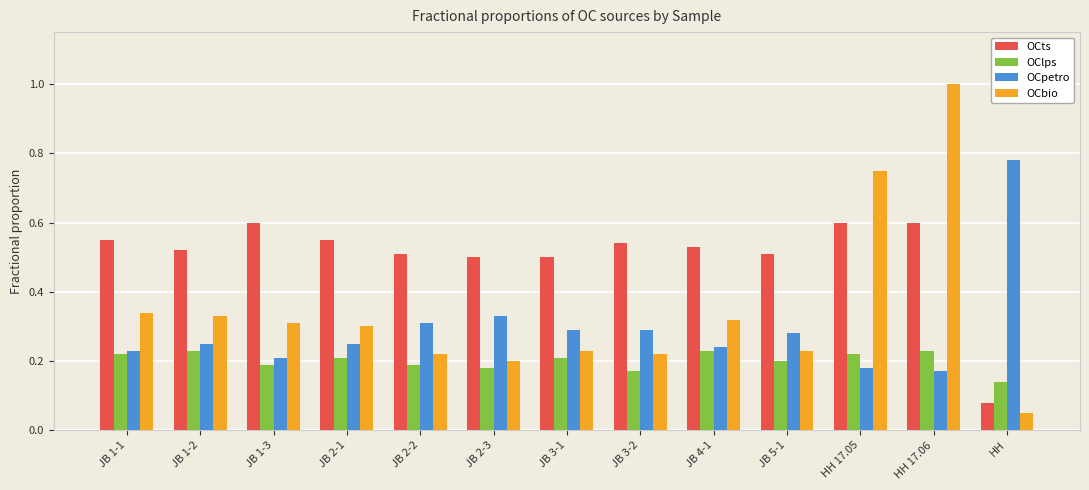

How many bars are there in total?

52